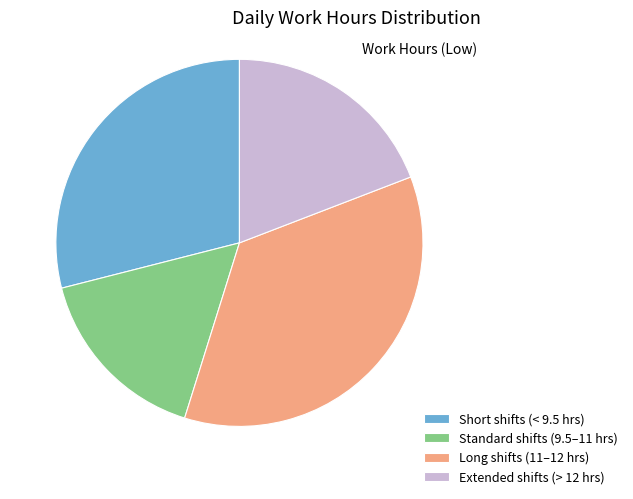

Which has a higher value, Standard shifts (9.5–11 hrs) or Long shifts (11–12 hrs)?

Long shifts (11–12 hrs)